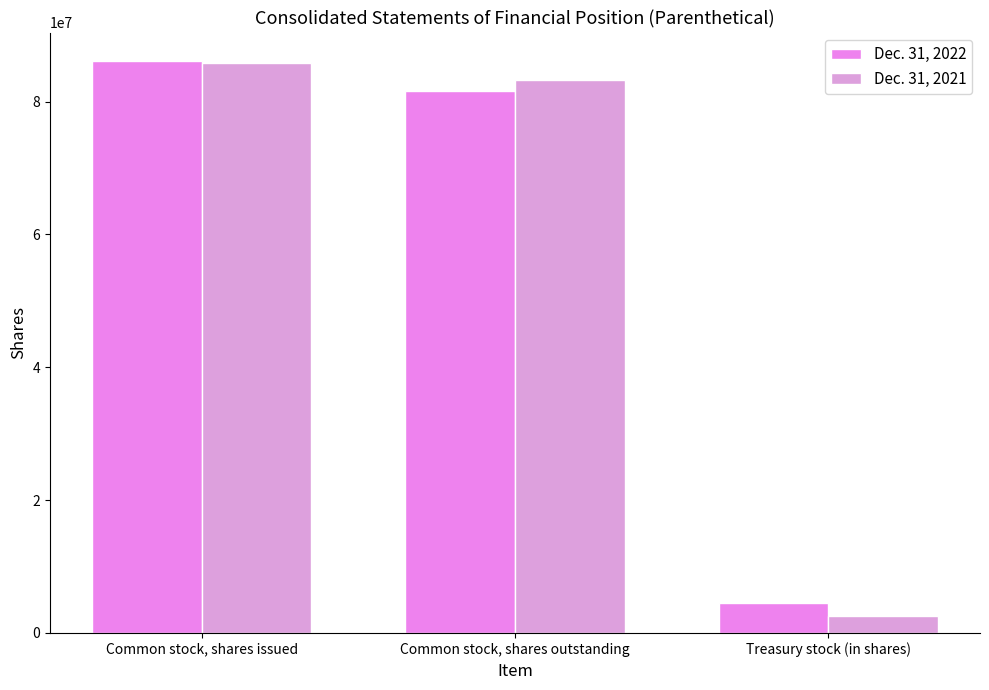

At which category is the sum across all series the highest?

Common stock, shares issued